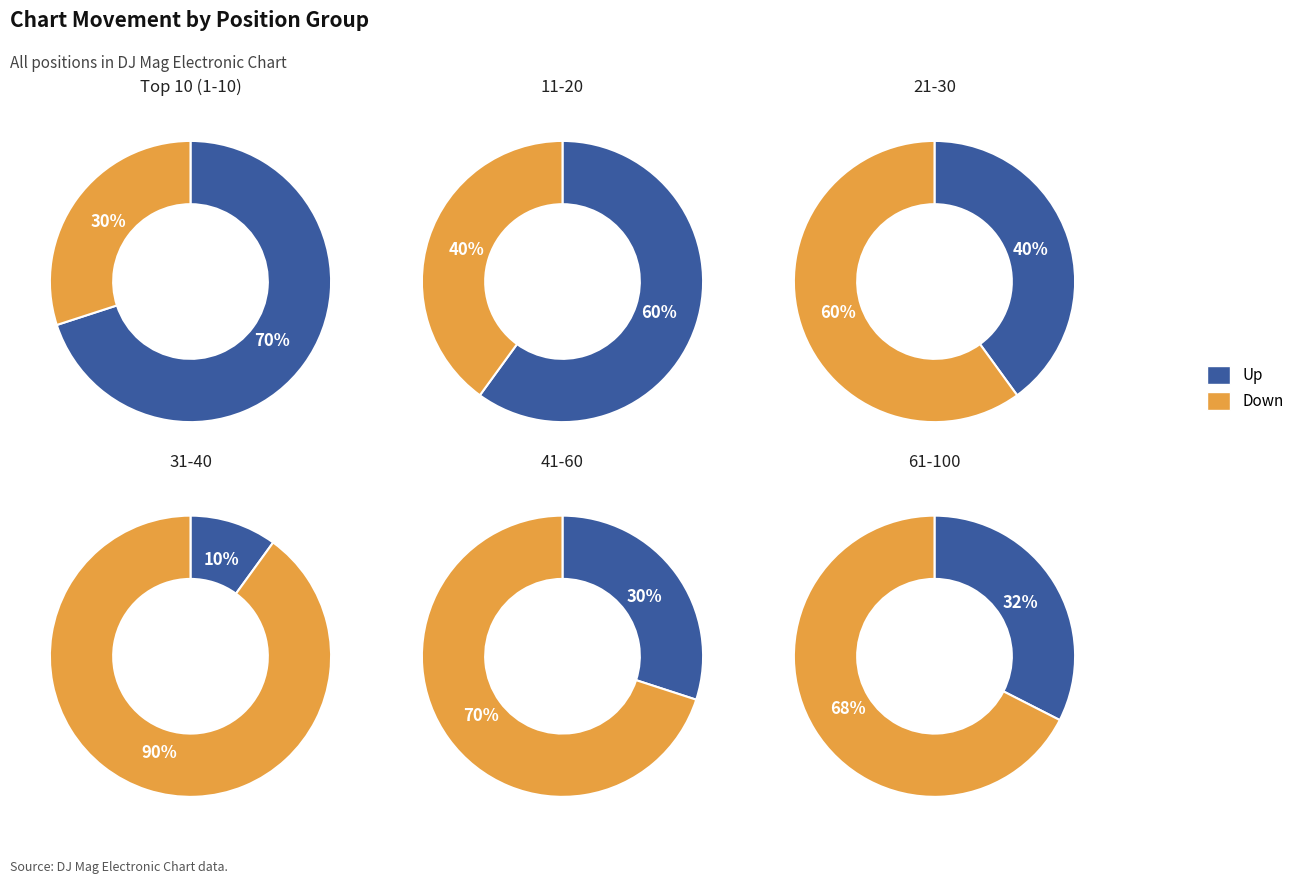

To the nearest percent, what percentage of the pie is down?

90%